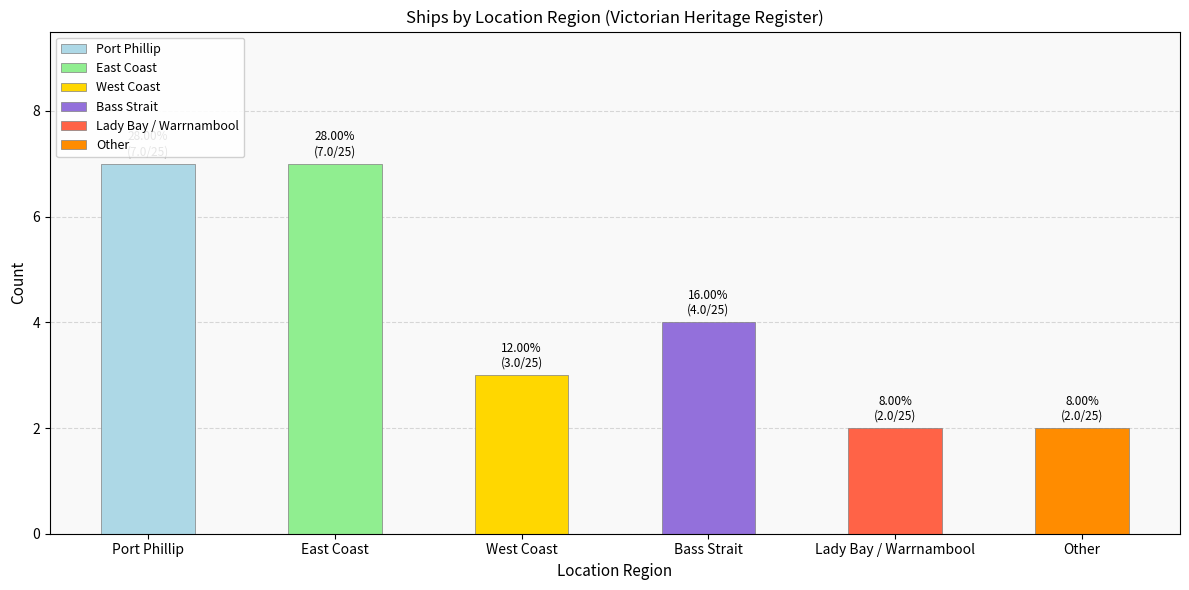

Does the chart contain any negative values?

No